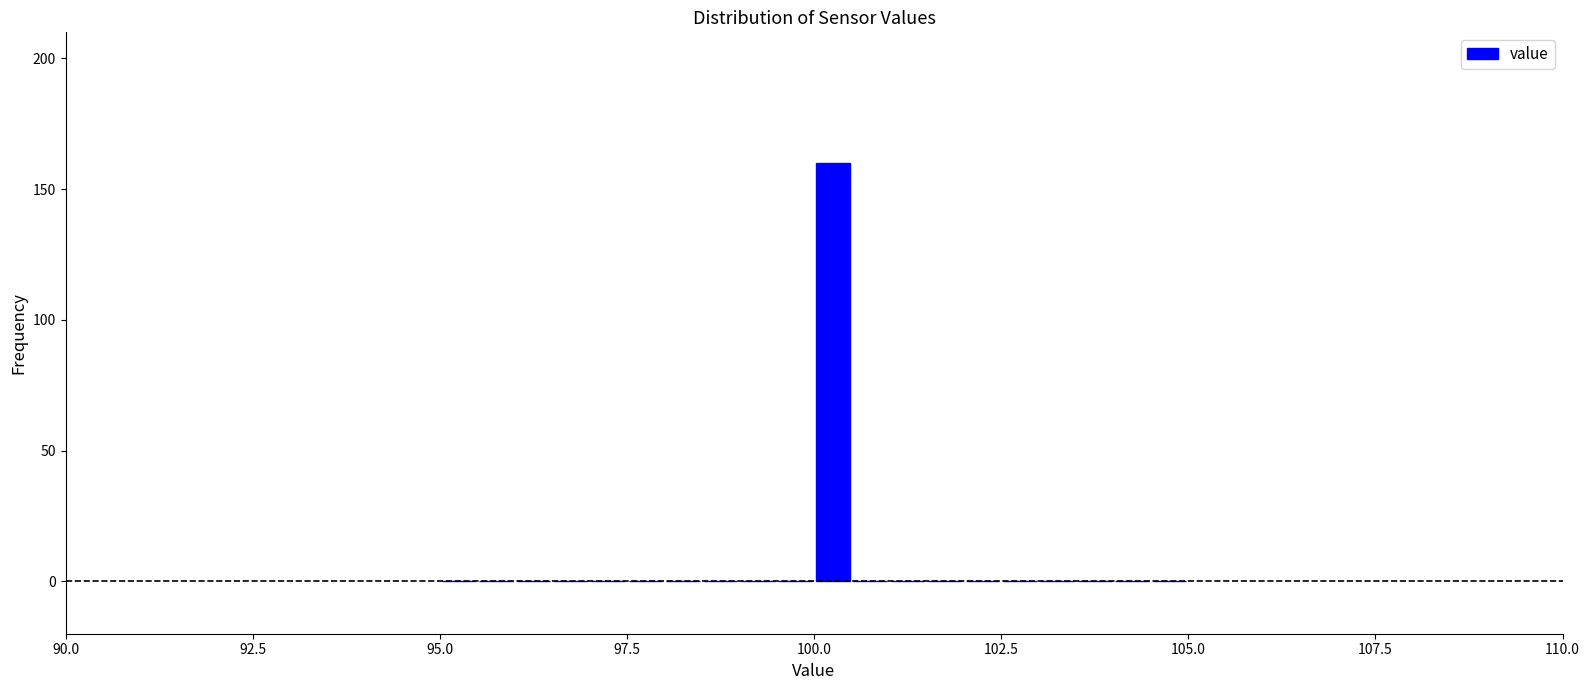

Read against the x-axis, roughly where is the centre of the tallest bar?

100.5